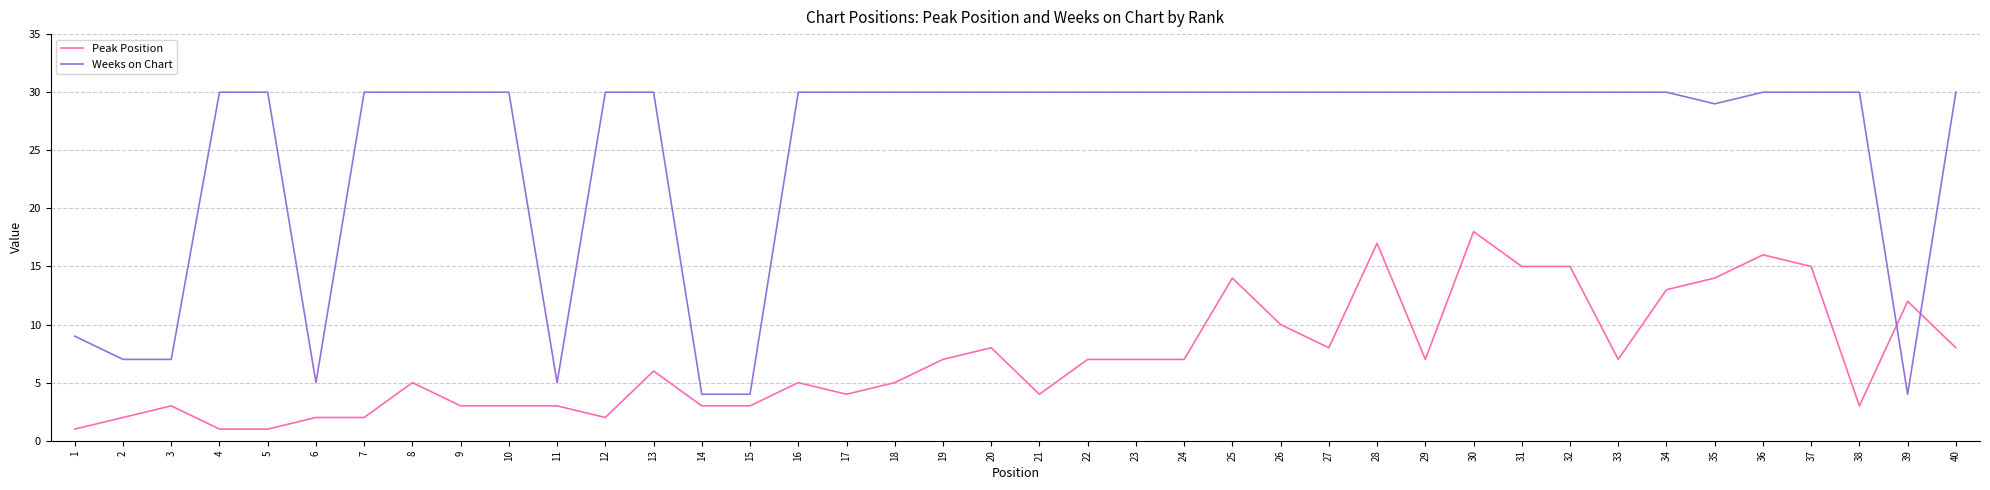

Rank the series at 29 from highest to lowest value.

Weeks on Chart, Peak Position